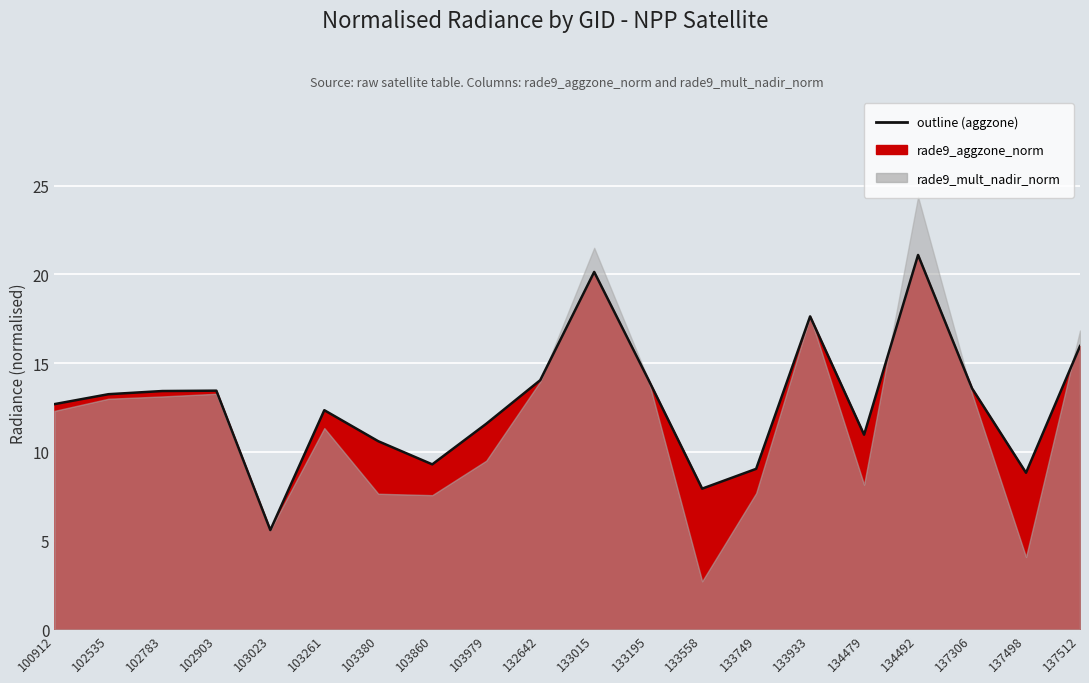

What is the sum of all values?

255.6